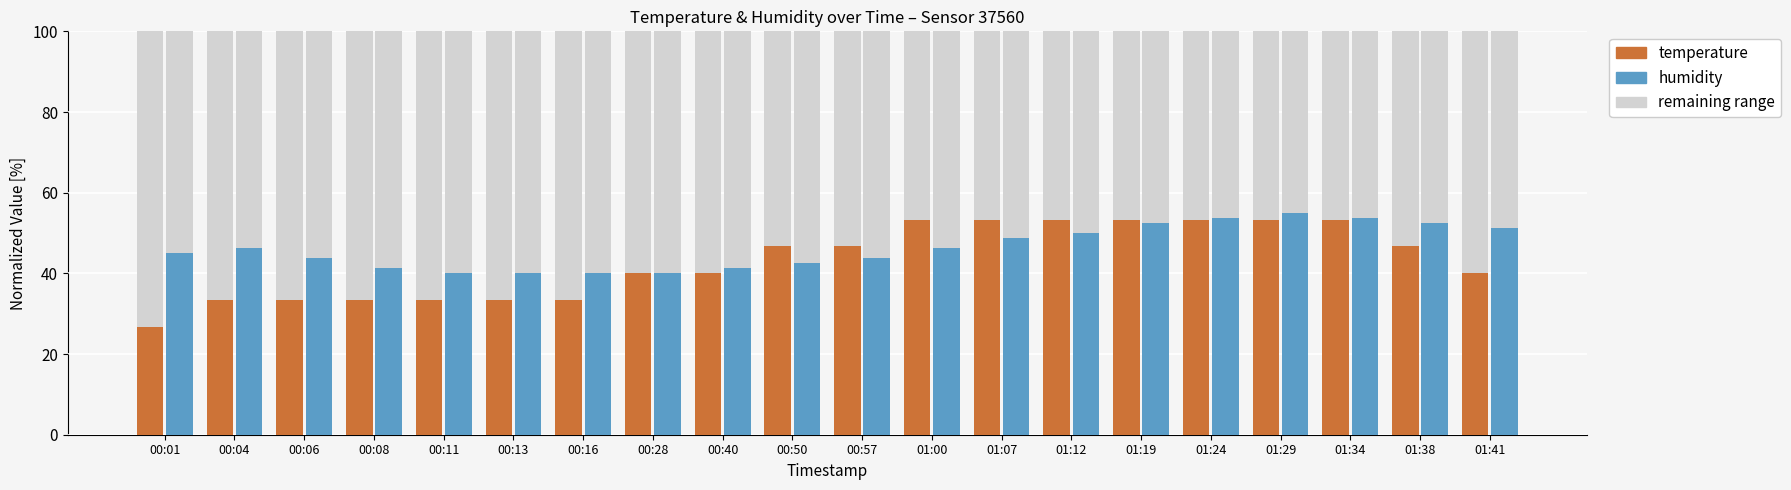

The value of humidity at 01:38 is 52.5. True or false?

True